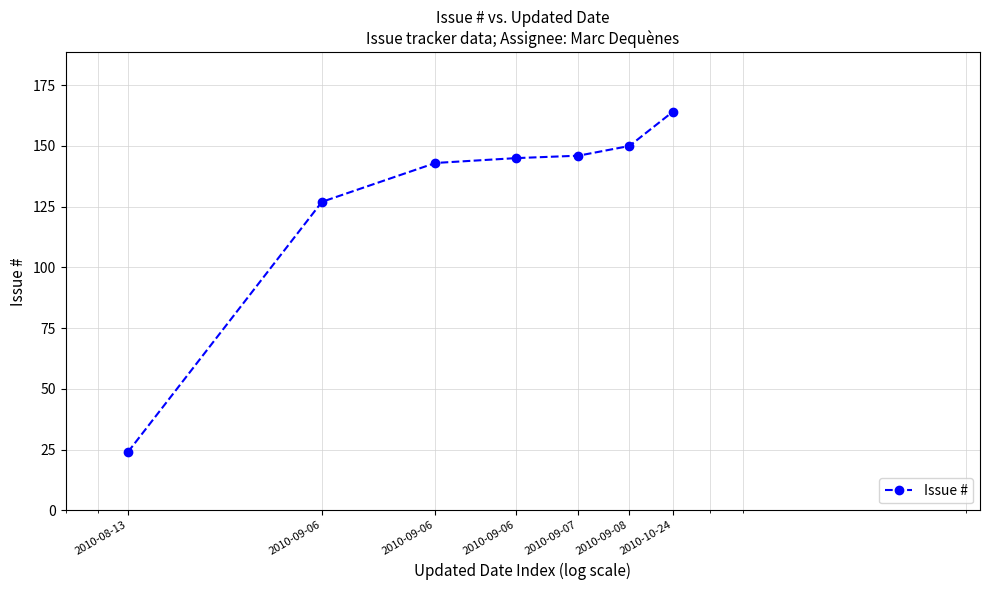

What is the difference between the second highest and second lowest values?

23